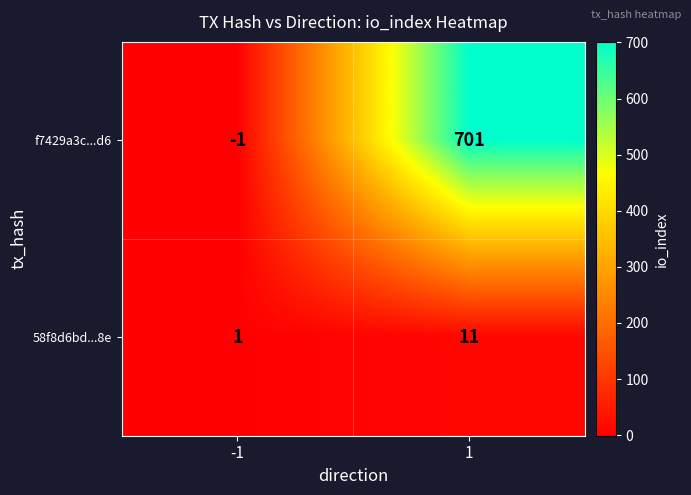

Read the 58f8d6bd...8e value at 1.

11